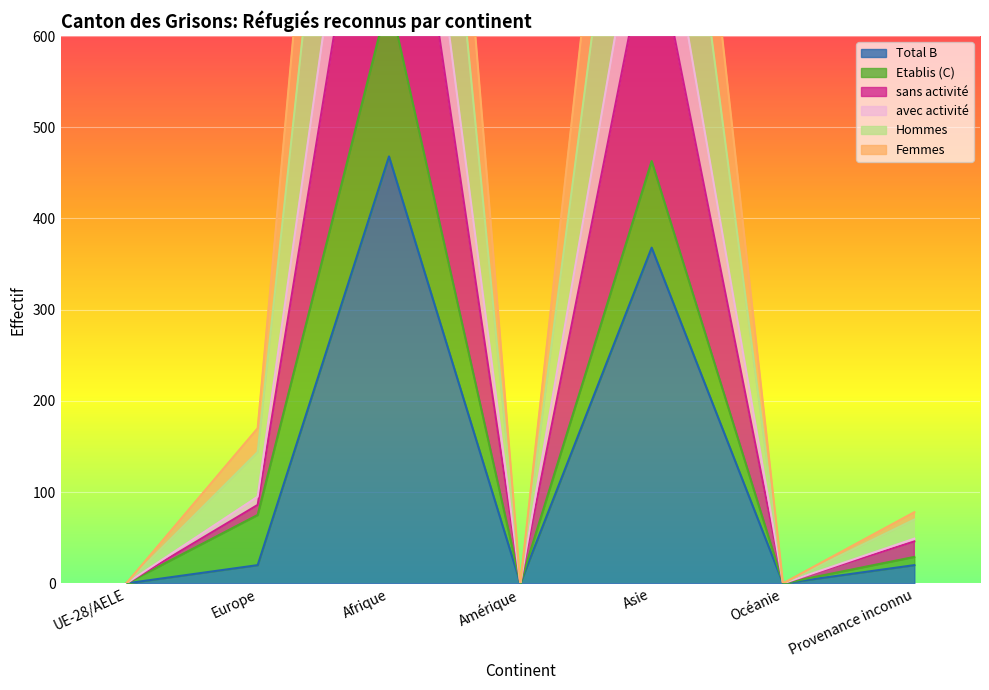

At how many categories does at least one series exceed 662?

2